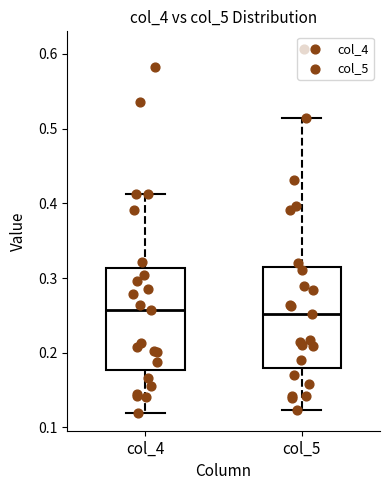

Reading left to right, transcribe this box plot: for each box, give where its median line is, the range the box spans, and where its two whiskers end, as read against the y-axis. The values are not printed on the chart, so give them approximately, as read against the axis.

col_4: median 0.26, box 0.18 to 0.31, whiskers 0.12 to 0.41
col_5: median 0.25, box 0.18 to 0.32, whiskers 0.12 to 0.51